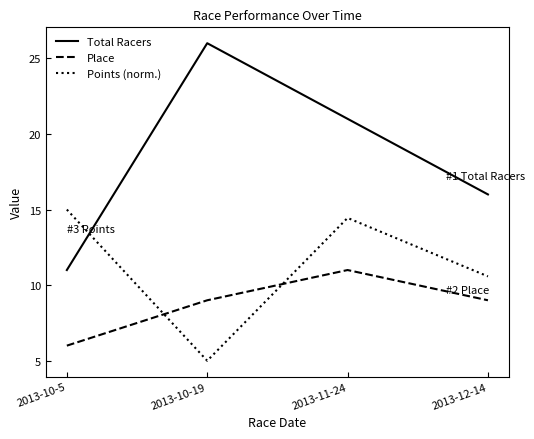

Which series changed the most between 2013-10-5 and 2013-11-24?

Total Racers